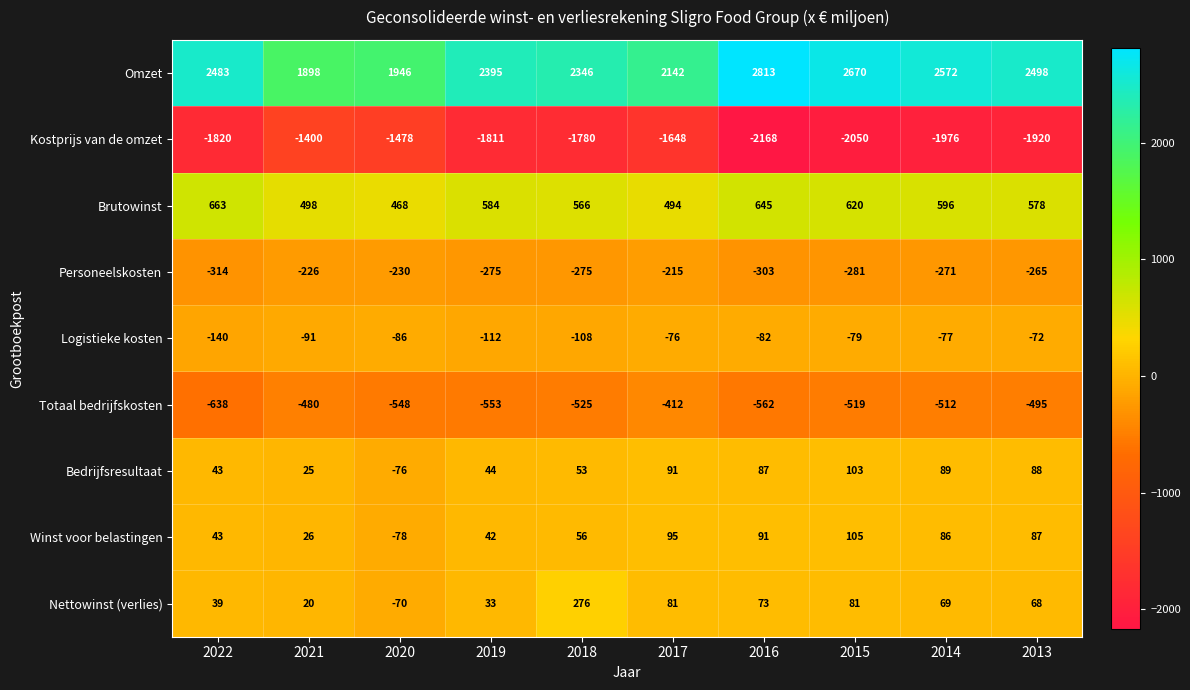

At which label does Nettowinst (verlies) reach its peak?

2018